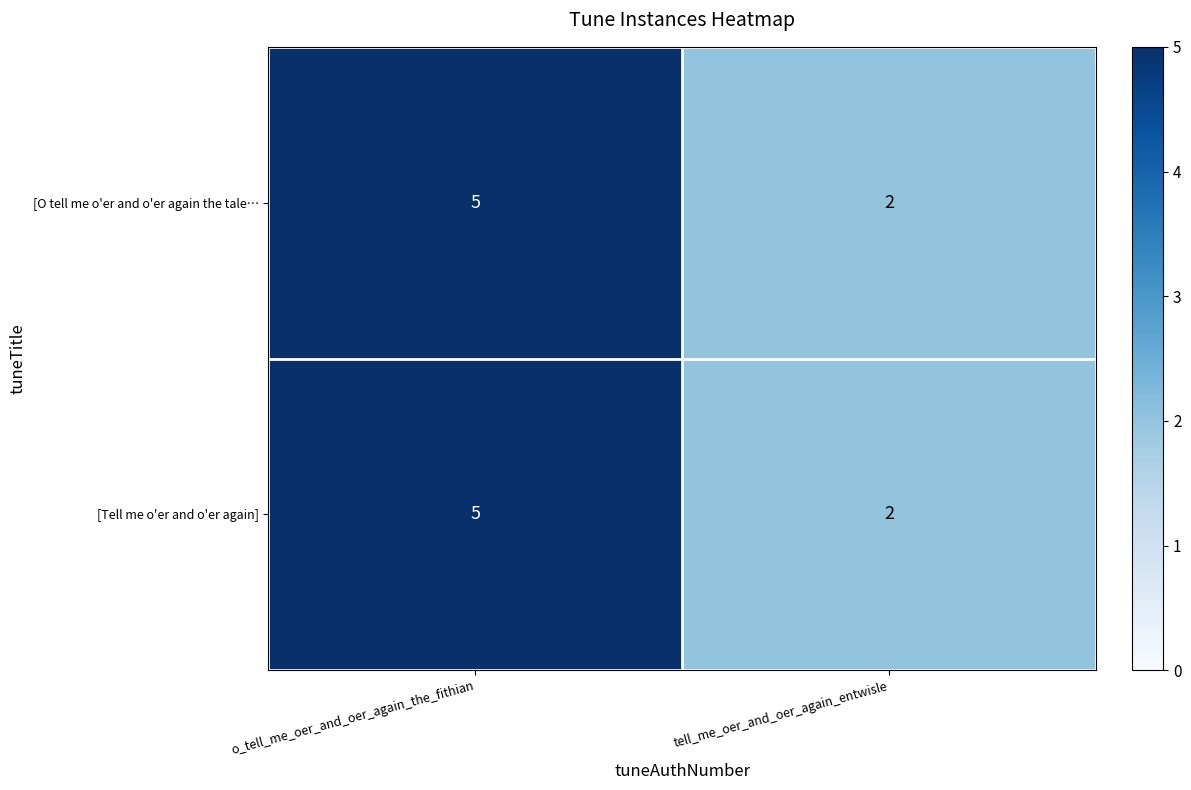

Rank the categories by [Tell me o'er and o'er again] value from highest to lowest.

o_tell_me_oer_and_oer_again_the_fithian, tell_me_oer_and_oer_again_entwisle